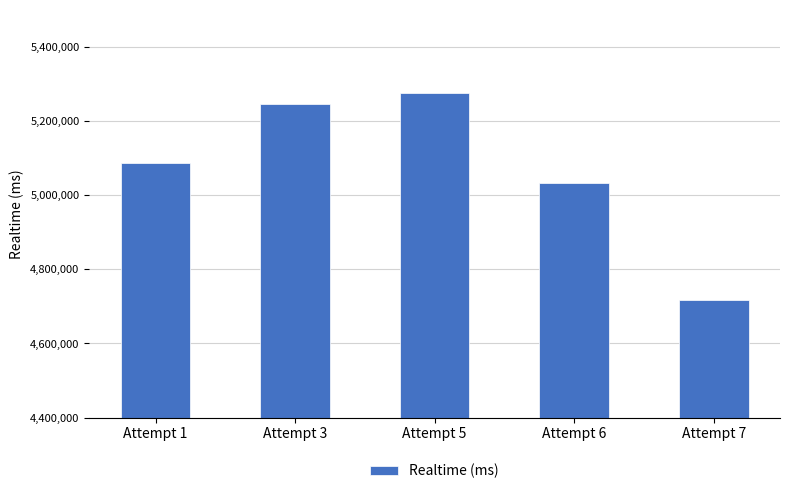

Is it true that the value at Attempt 5 is 5276097?

True